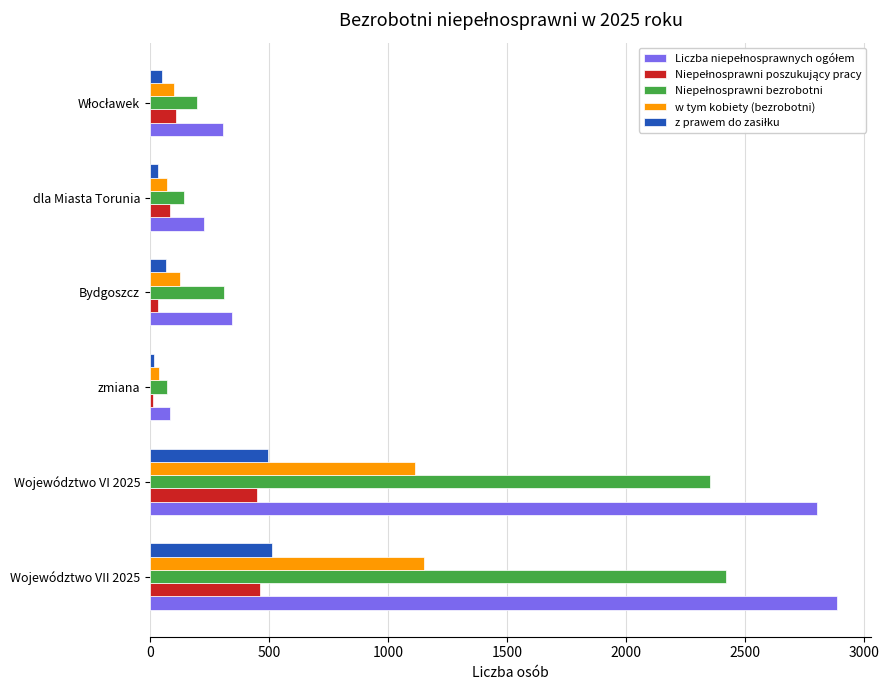

The w tym kobiety (bezrobotni) series shows 800 at Województwo VII 2025. True or false?

False